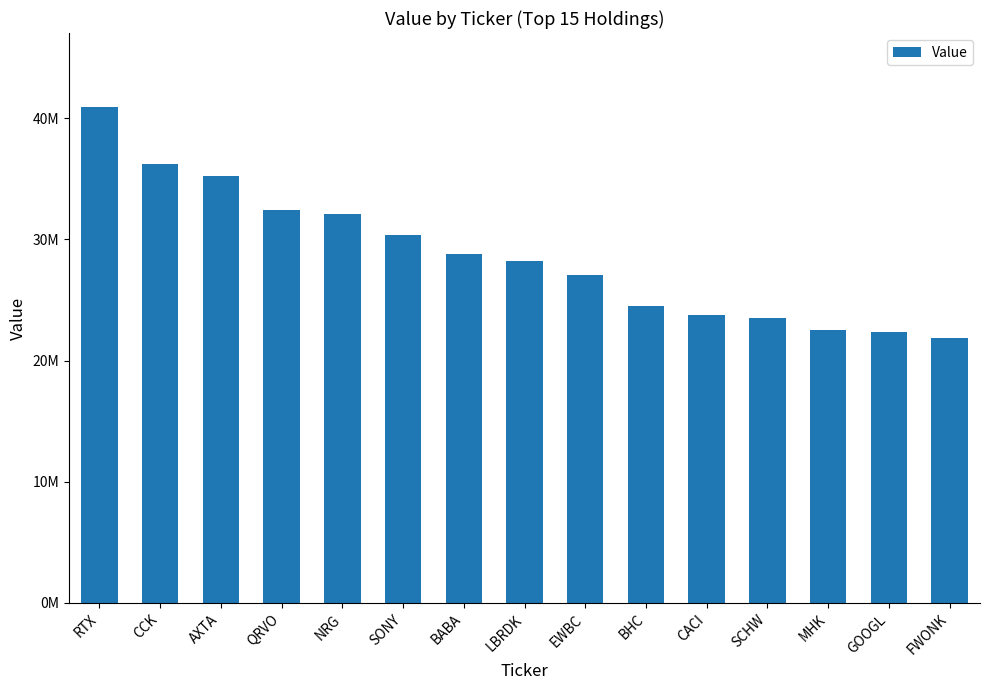

What is the change in value from QRVO to CACI?

-8672000